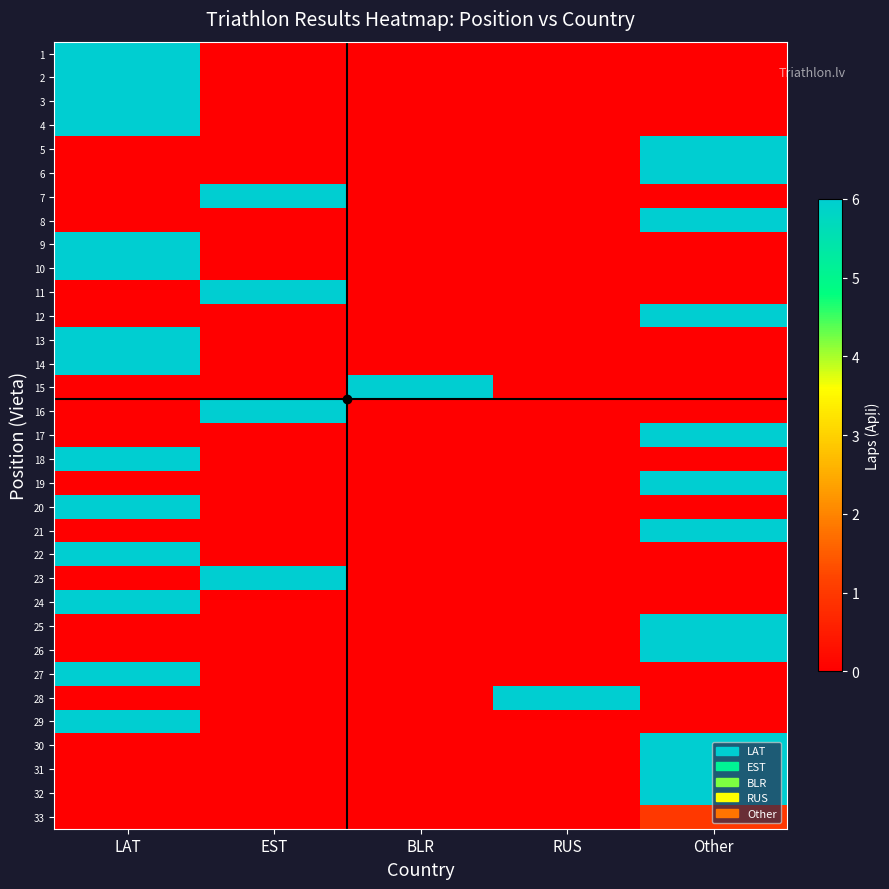

What is the total value across all series at EST?

24